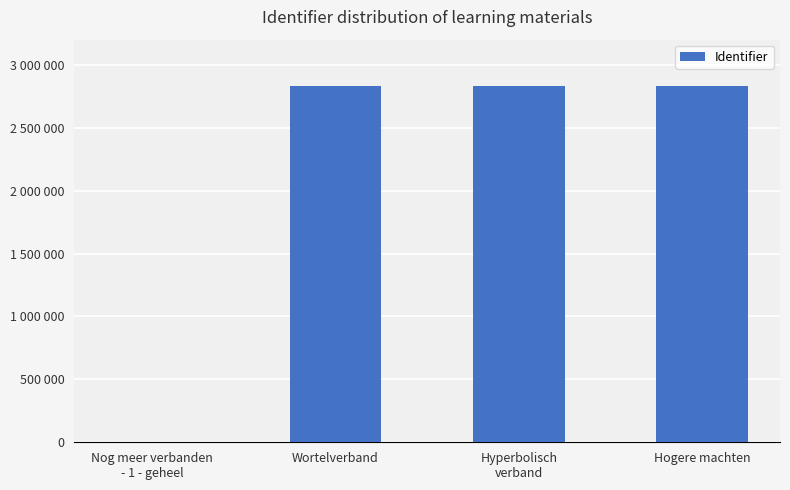

What is the change in value from Nog meer verbanden
- 1 - geheel to Hyperbolisch
verband?

+2830229